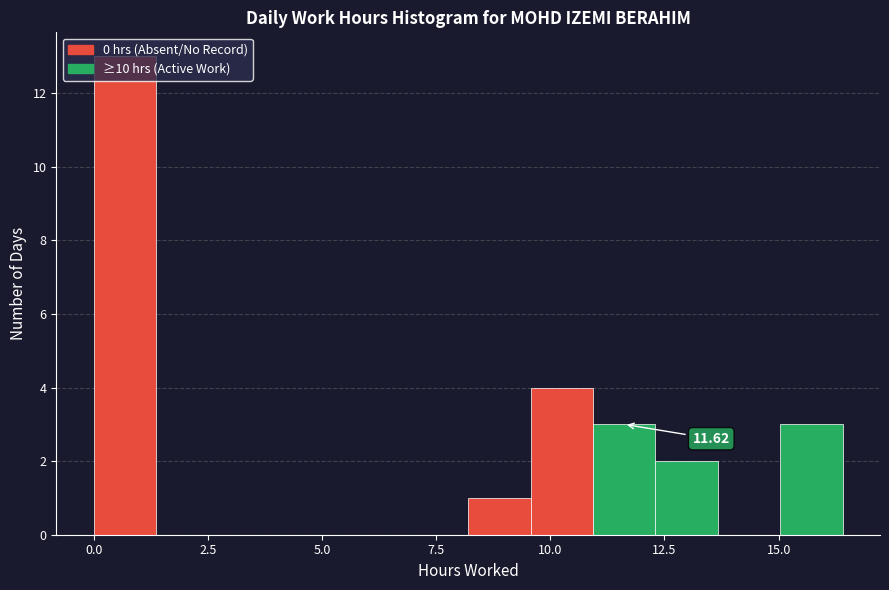

Read against the x-axis, roughly where is the centre of the tallest bar?

0.5